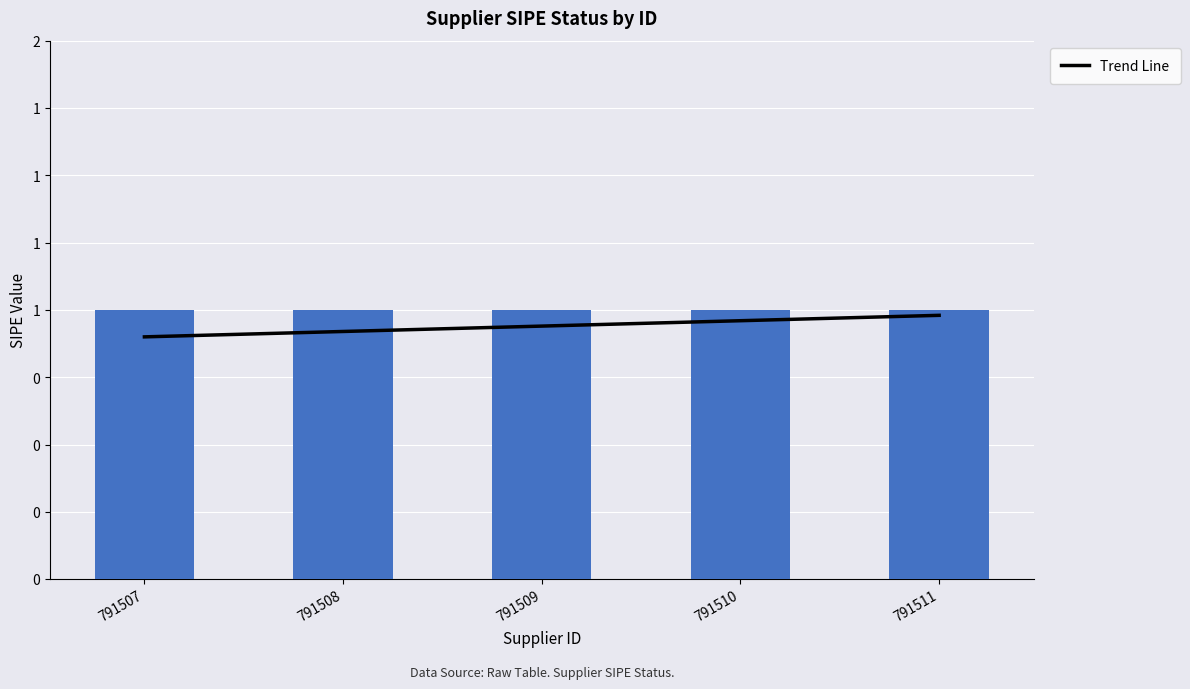

List the labels in order of value, largest first.

791511, 791510, 791509, 791508, 791507